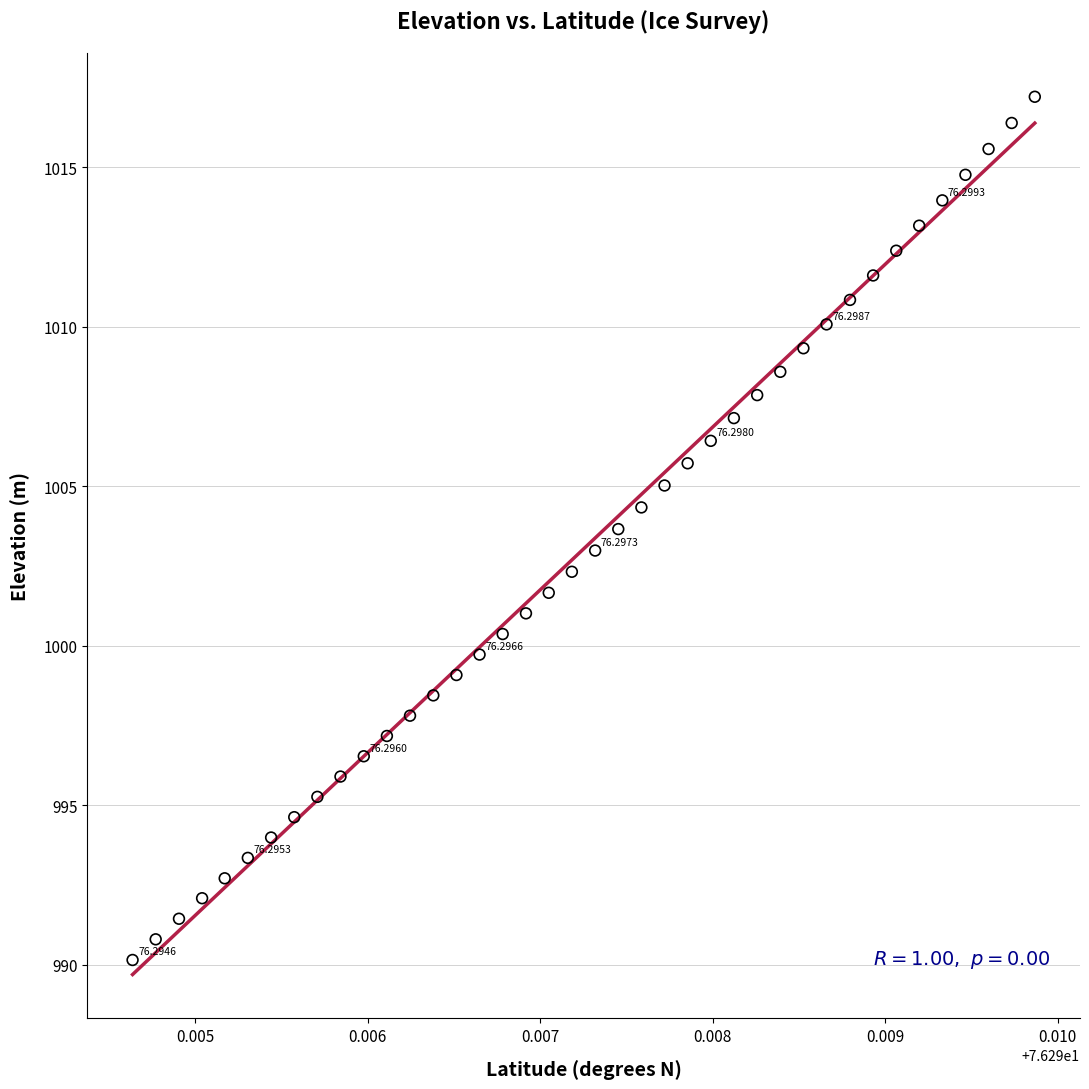

What is the range of Y values (max minus min)?

27.0